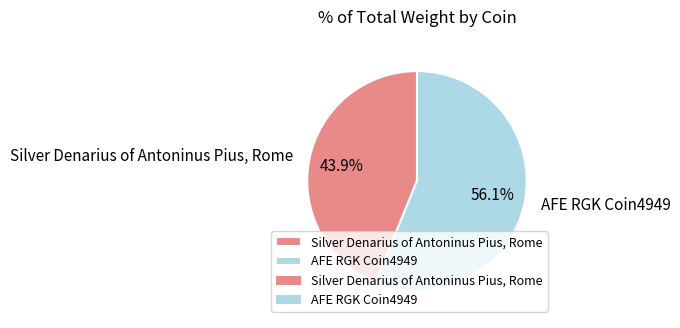

Rank the categories by value from highest to lowest.

AFE RGK Coin4949, Silver Denarius of Antoninus Pius, Rome